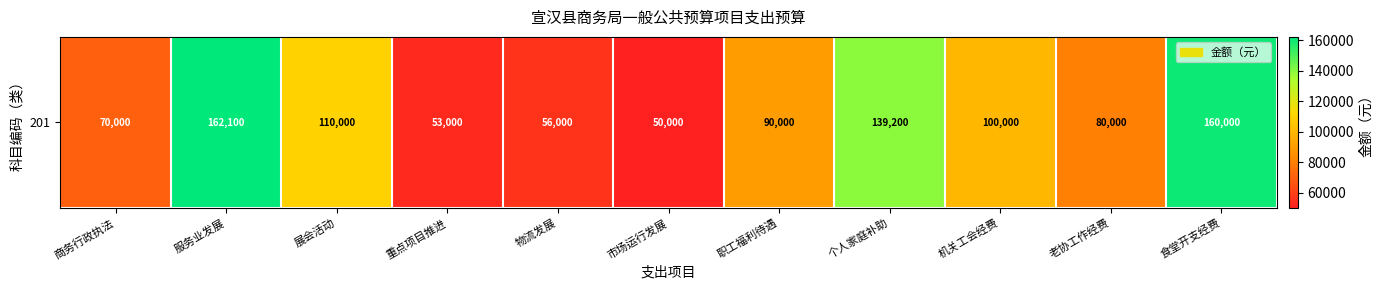

List the labels in order of value, smallest first.

市场运行发展, 重点项目推进, 物流发展, 商务行政执法, 老协工作经费, 职工福利待遇, 机关工会经费, 展会活动, 个人家庭补助, 食堂开支经费, 服务业发展